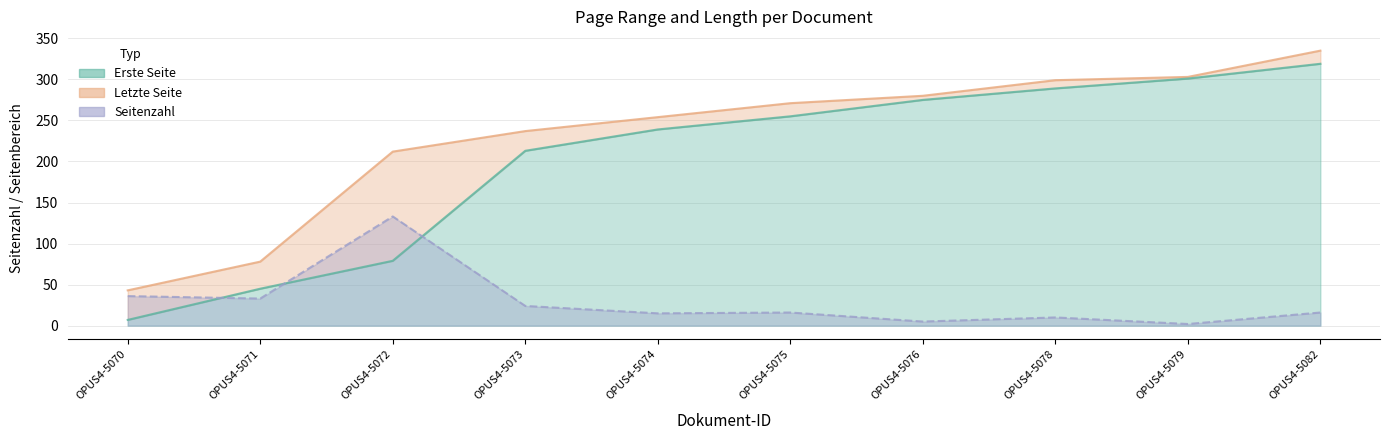

Where does the Erste Seite series first go above 255?

OPUS4-5076